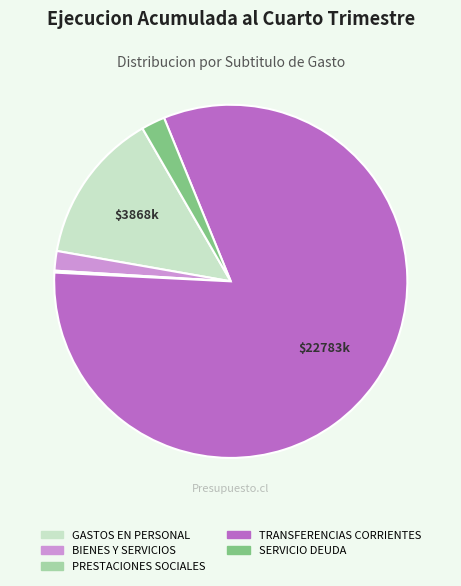

Does any single category account for the majority?

Yes